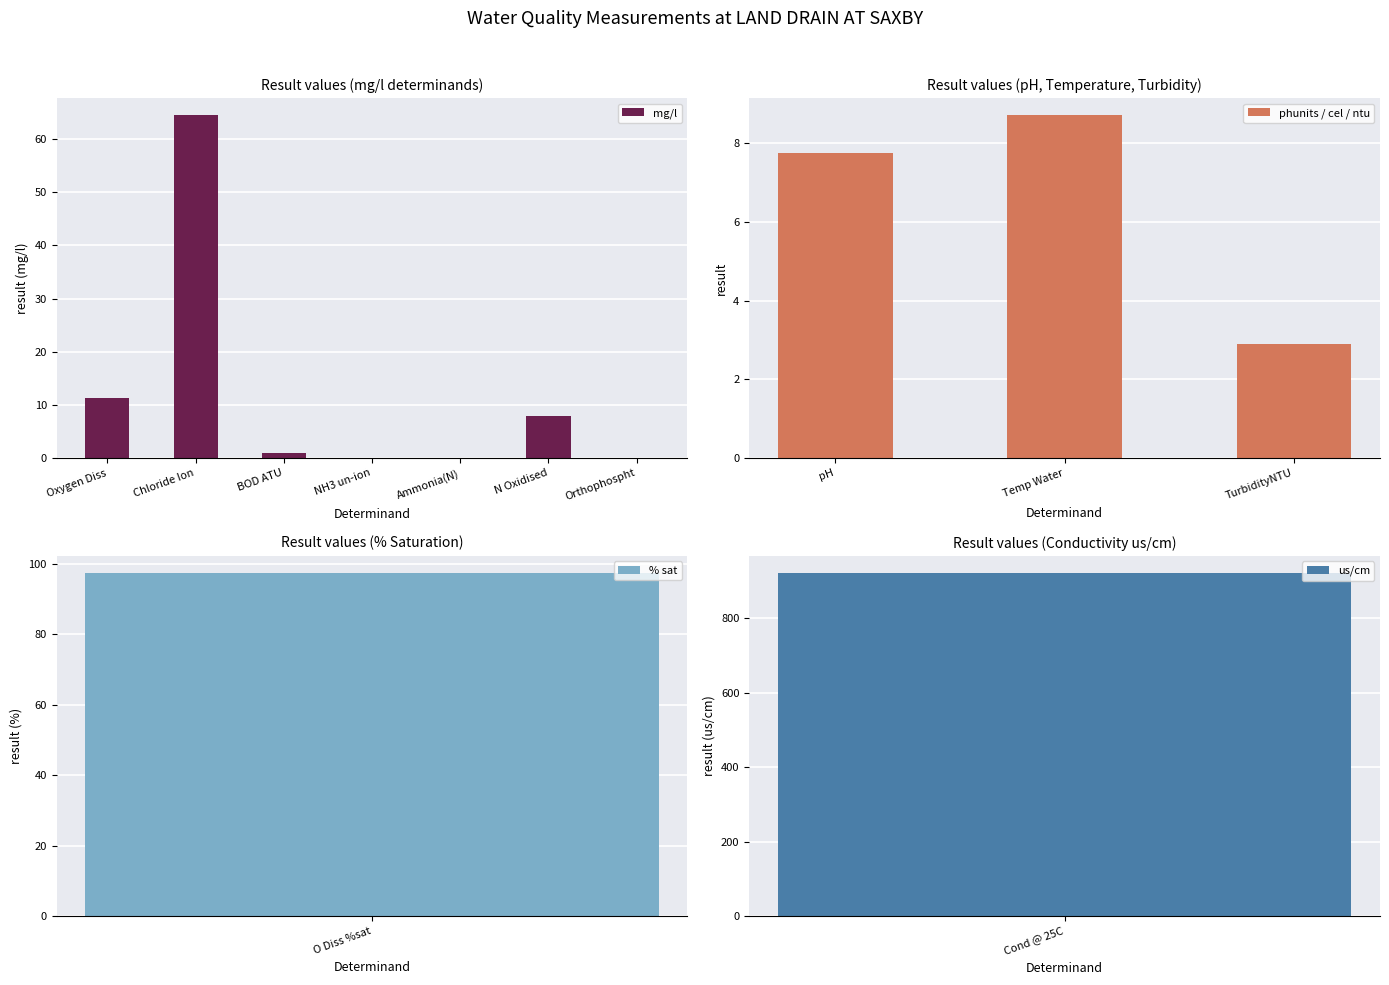

Reading right to left, extract all data points from this chart.

Orthophospht=0.0	N Oxidised=8.0	TurbidityNTU=2.9	Temp Water=8.7	Cond @ 25C=921.0	Ammonia(N)=0.0	pH=7.7	O Diss %sat=97.3	NH3 un-ion=0.0	BOD ATU=1.0	Chloride Ion=64.5	Oxygen Diss=11.3